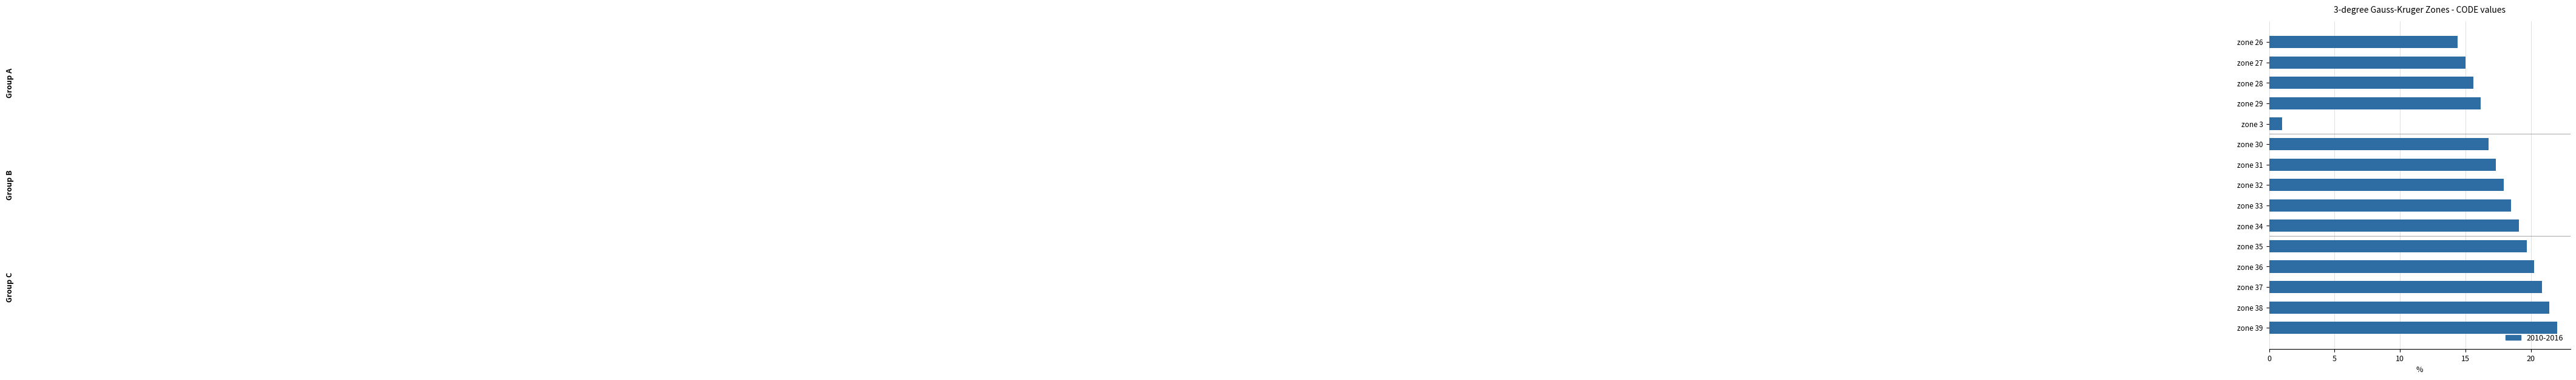

What is the difference between the maximum and minimum values?

21.0